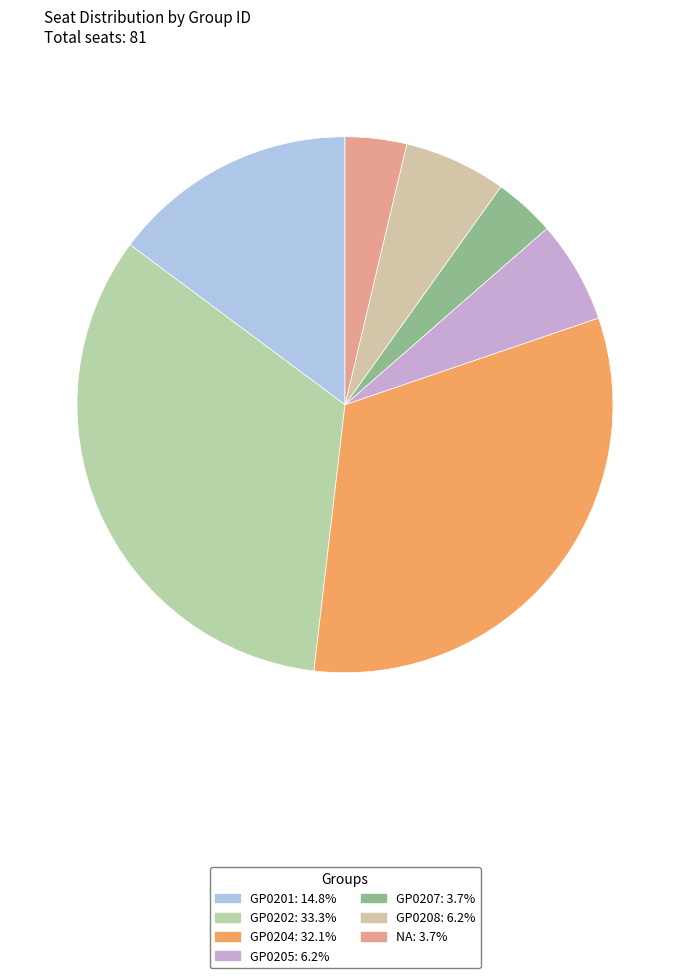

The GP0207 slice represents 4% of the pie. True or false?

True